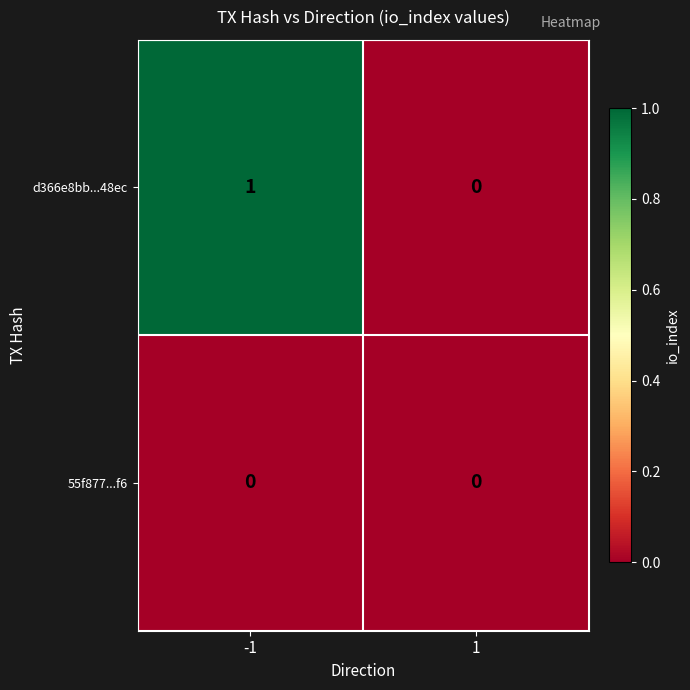

Which series changed the most between -1 and 1?

d366e8bb...48ec